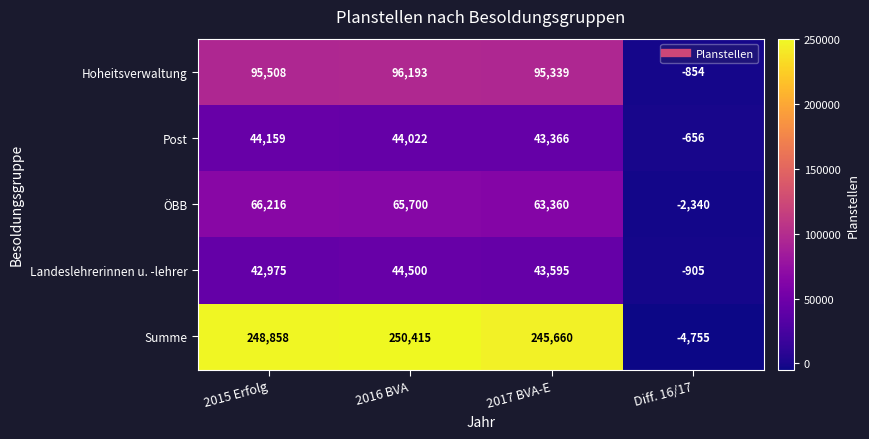

At which category does the chart reach its peak across all series?

2016 BVA